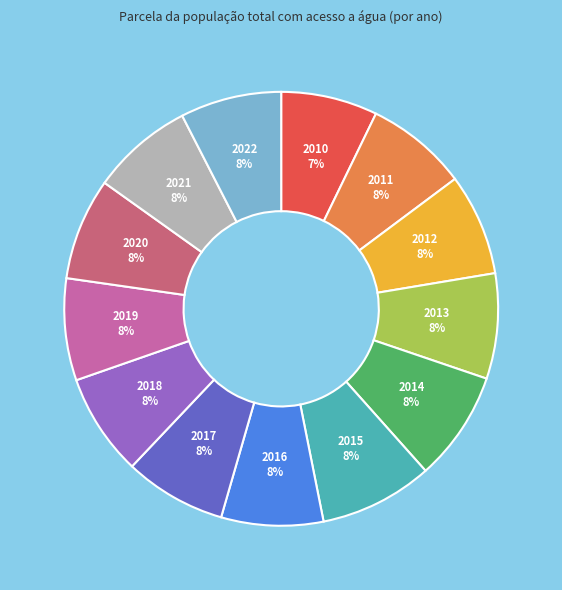

To the nearest percent, what portion does 2016 represent?

8%